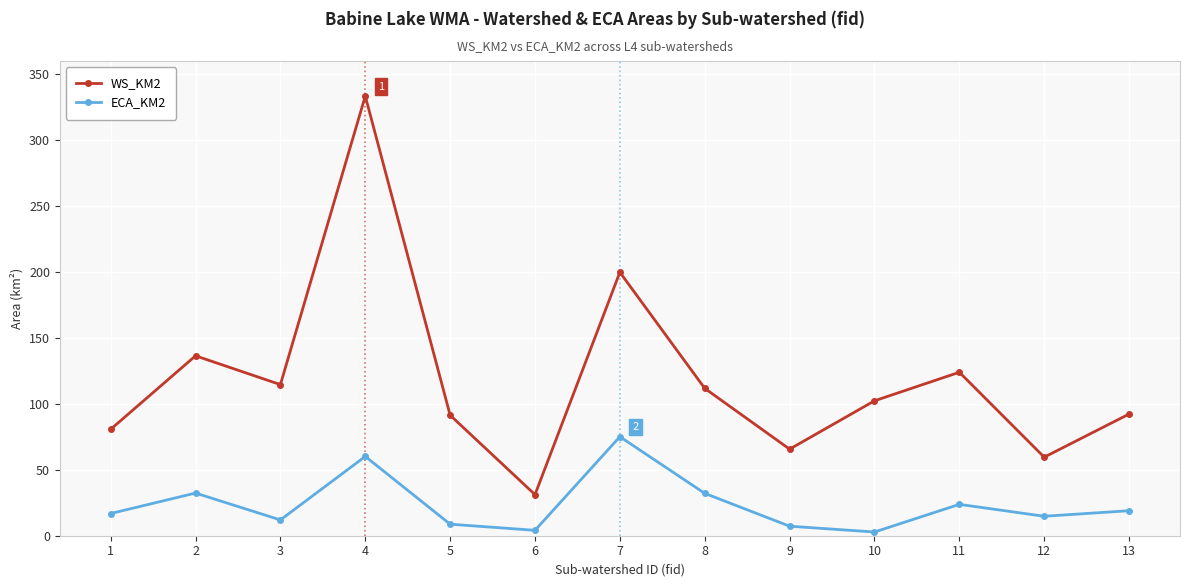

What is the difference between the ECA_KM2 values at 9 and 7?

67.9